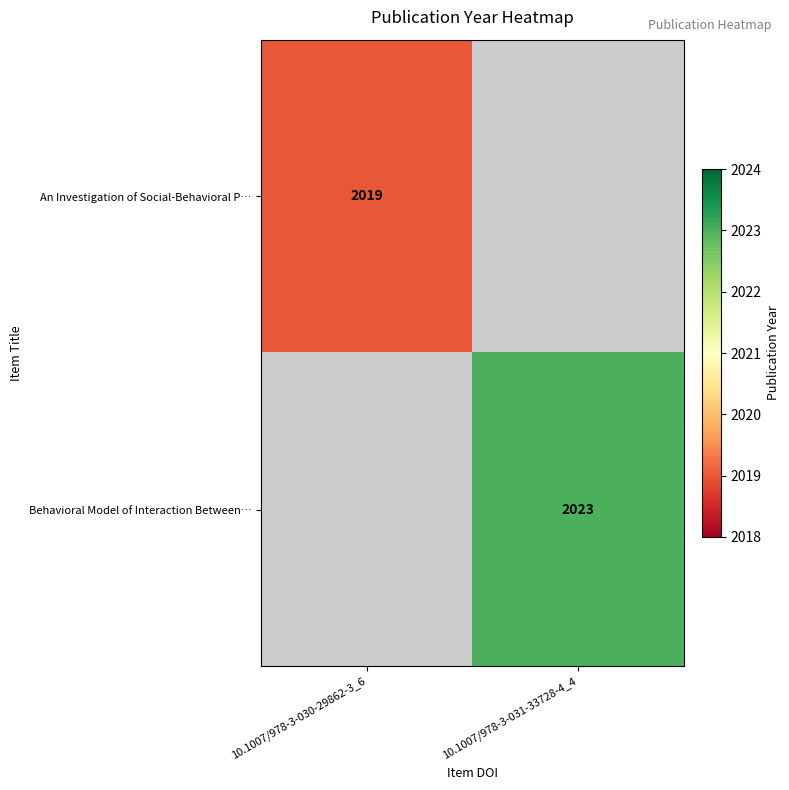

True or false: An Investigation of Social-Behavioral P… has a value of 2019 at 10.1007/978-3-030-29862-3_6.

True